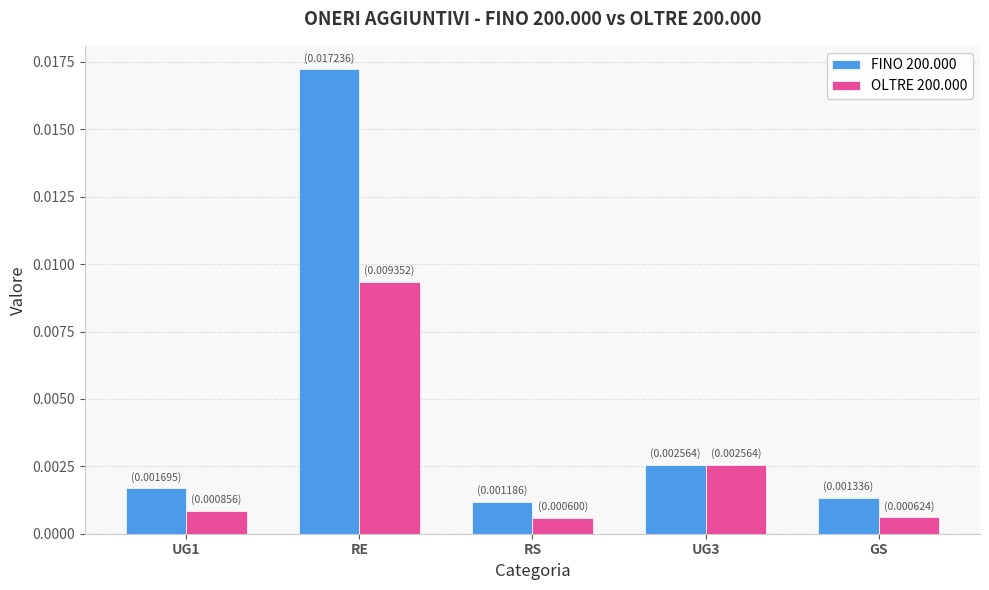

List the labels in order of FINO 200.000 value, smallest first.

RS, GS, UG1, UG3, RE